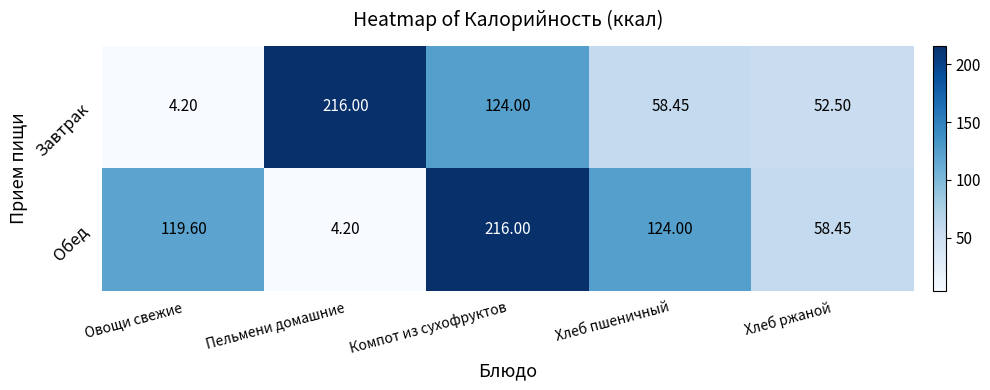

How many data points in Обед are above 119?

3